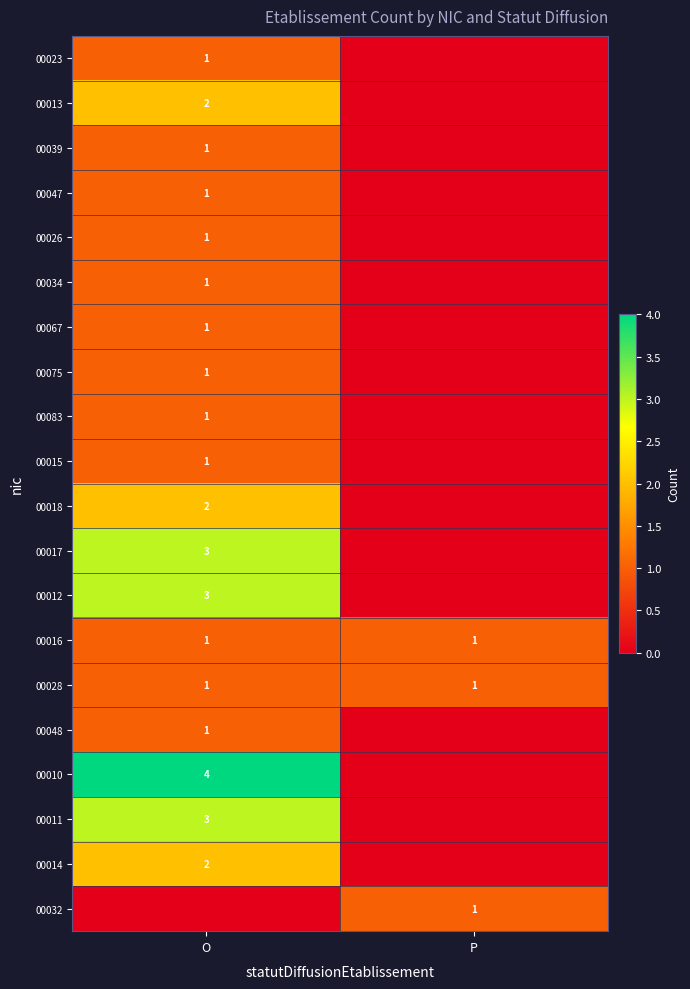

Which label corresponds to the smallest value in the chart?

P